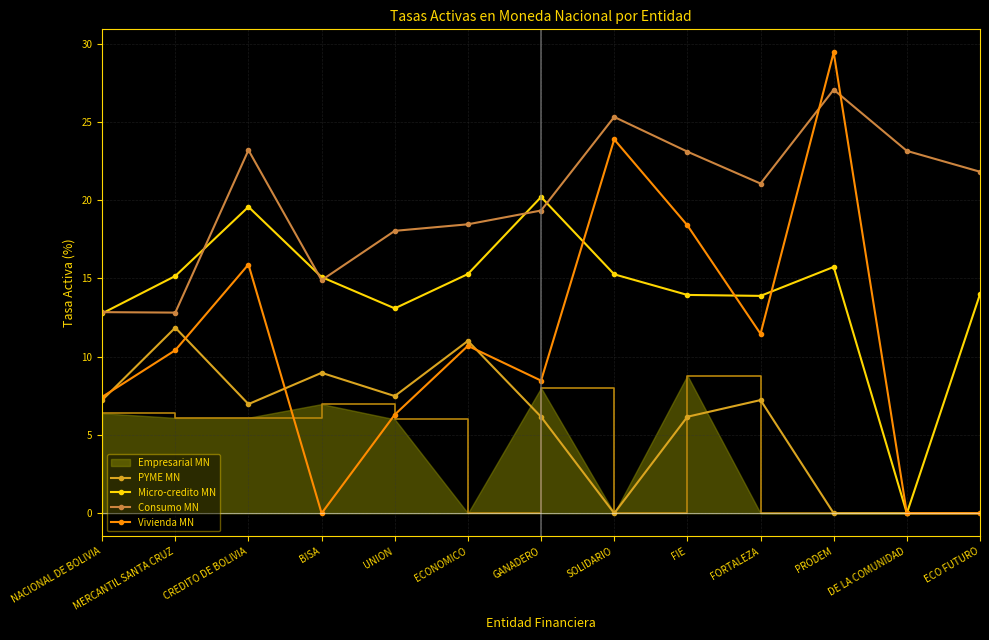

At which label does Consumo MN first exceed 21?

CREDITO DE BOLIVIA